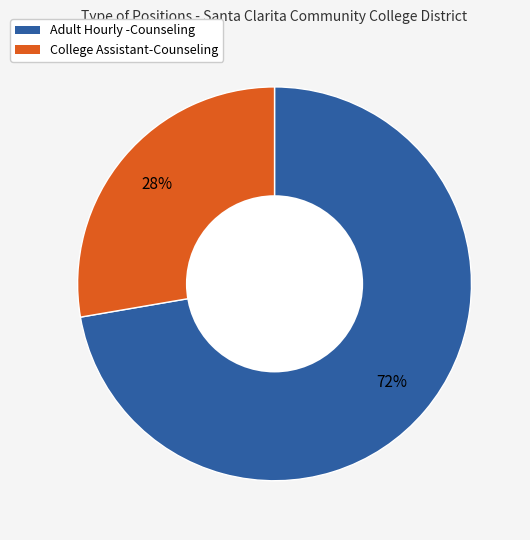

Which category has the biggest portion of the pie?

Adult Hourly -Counseling